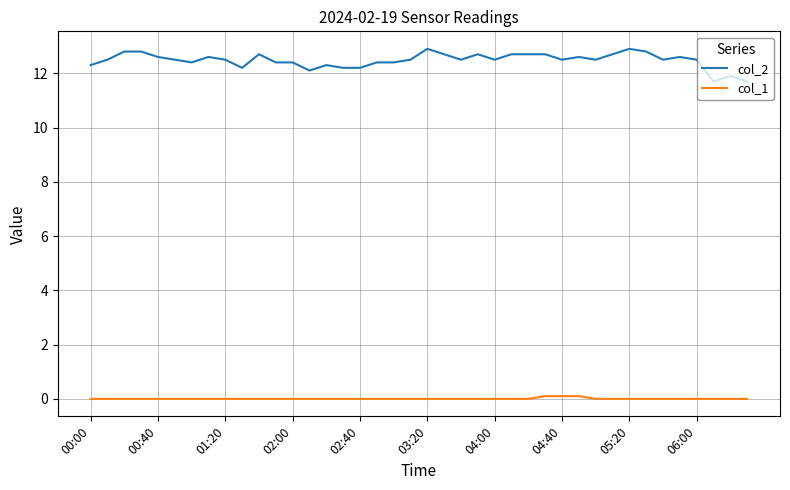

What is the difference between the maximum and minimum values in the col_2 series?

1.2